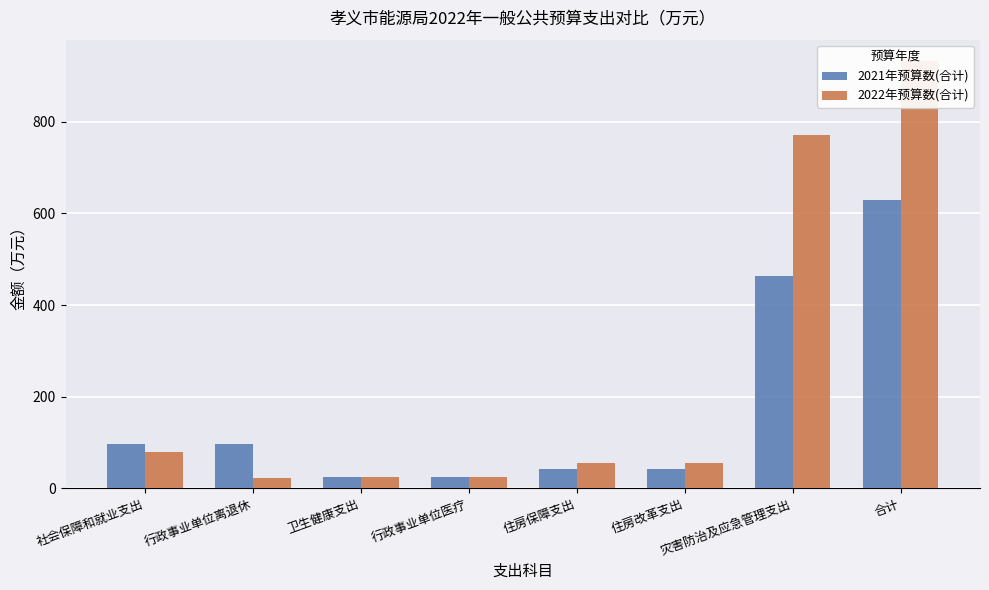

What is the label of the 4th bar from the left?

行政事业单位医疗